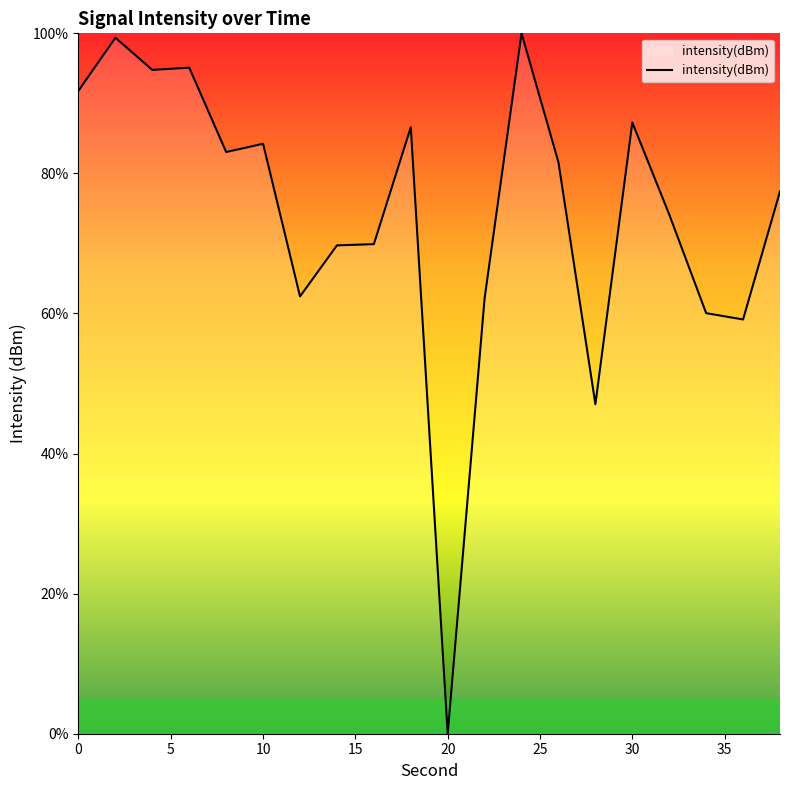

What is the greatest value displayed?

100.0